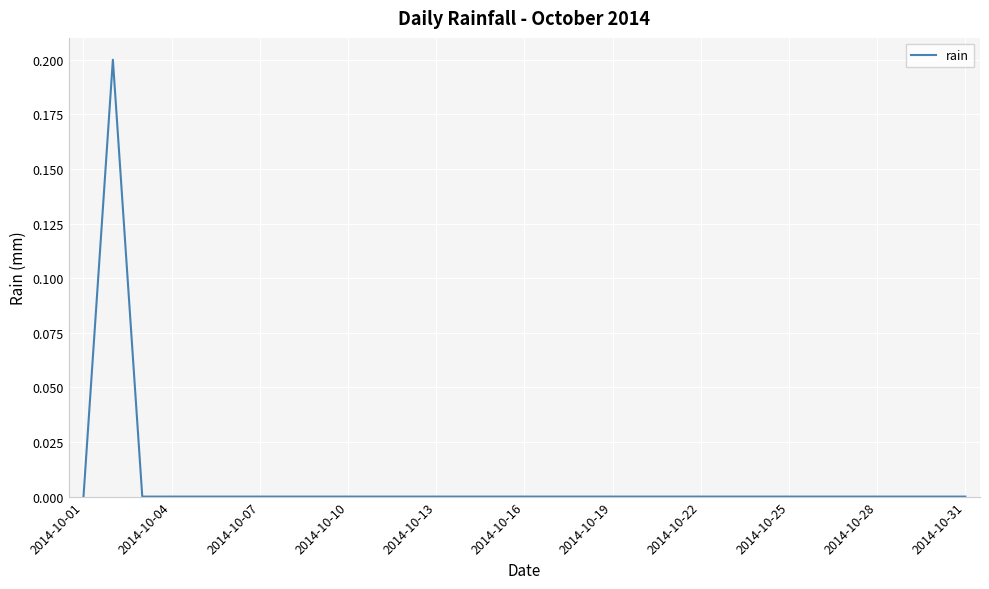

How many values are between 0 and 1?

31